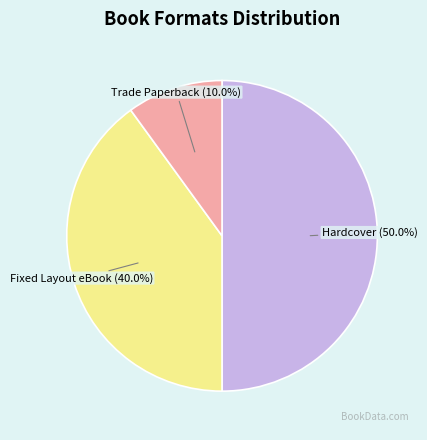

Rank the categories by value from highest to lowest.

Hardcover, Fixed Layout eBook, Trade Paperback